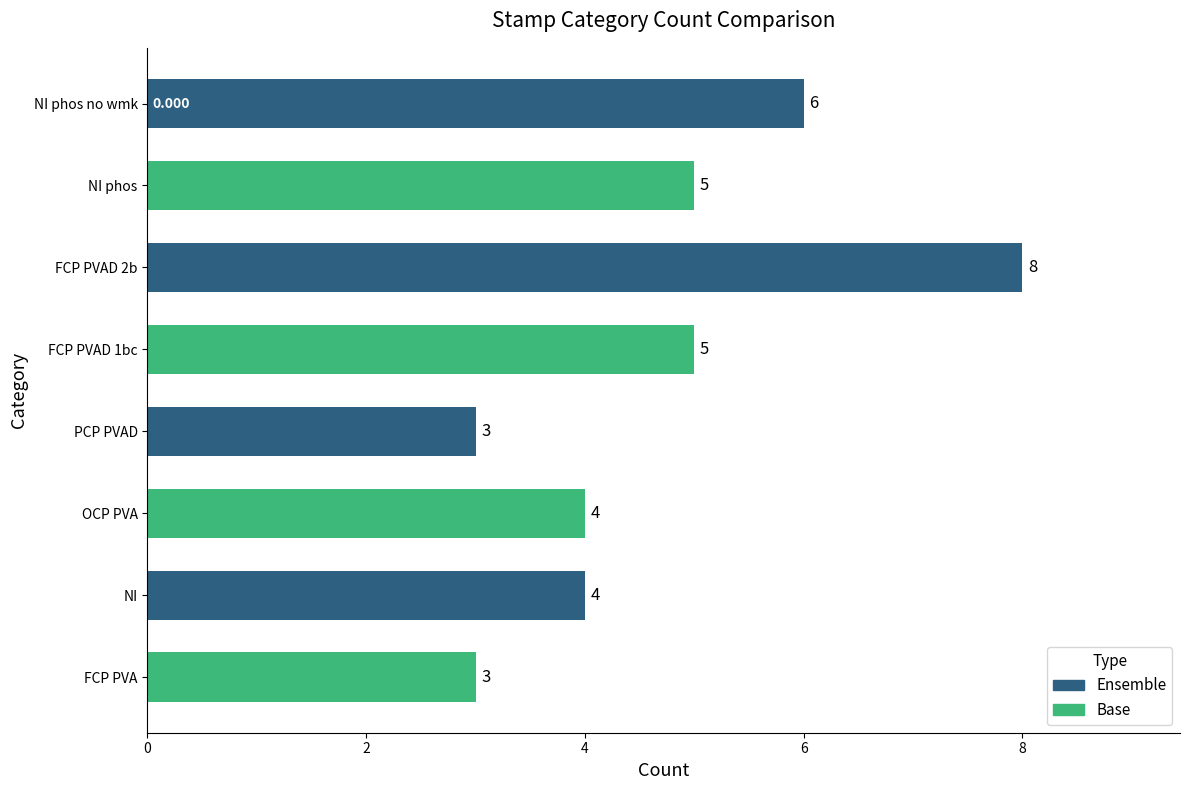

What is the label of the 4th bar from the bottom?

PCP PVAD